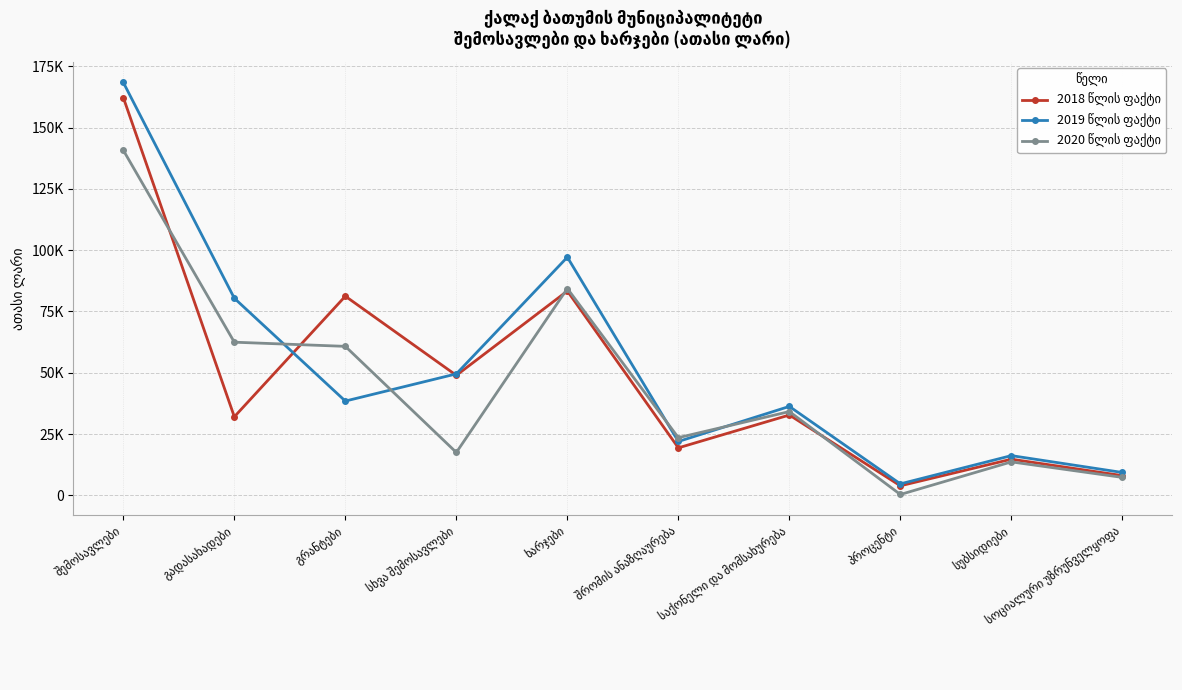

At which category does 2019 წლის ფაქტი reach its first local peak?

ხარჯები